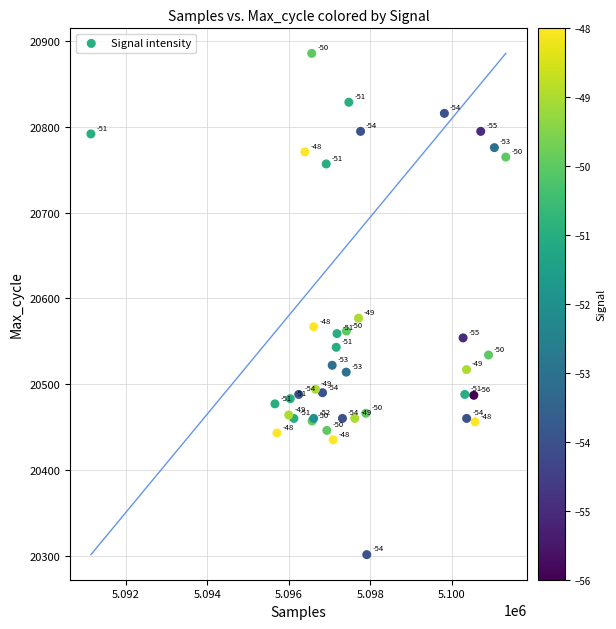

What Y value in the scatter plot is closest to 20593?

20577